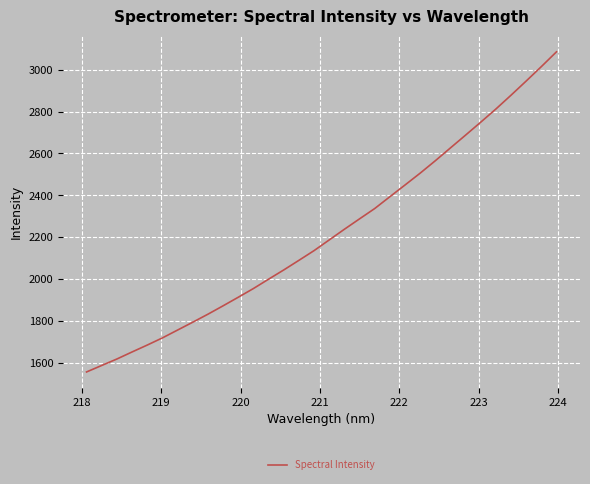

What is the maximum value shown in the chart?

3084.7